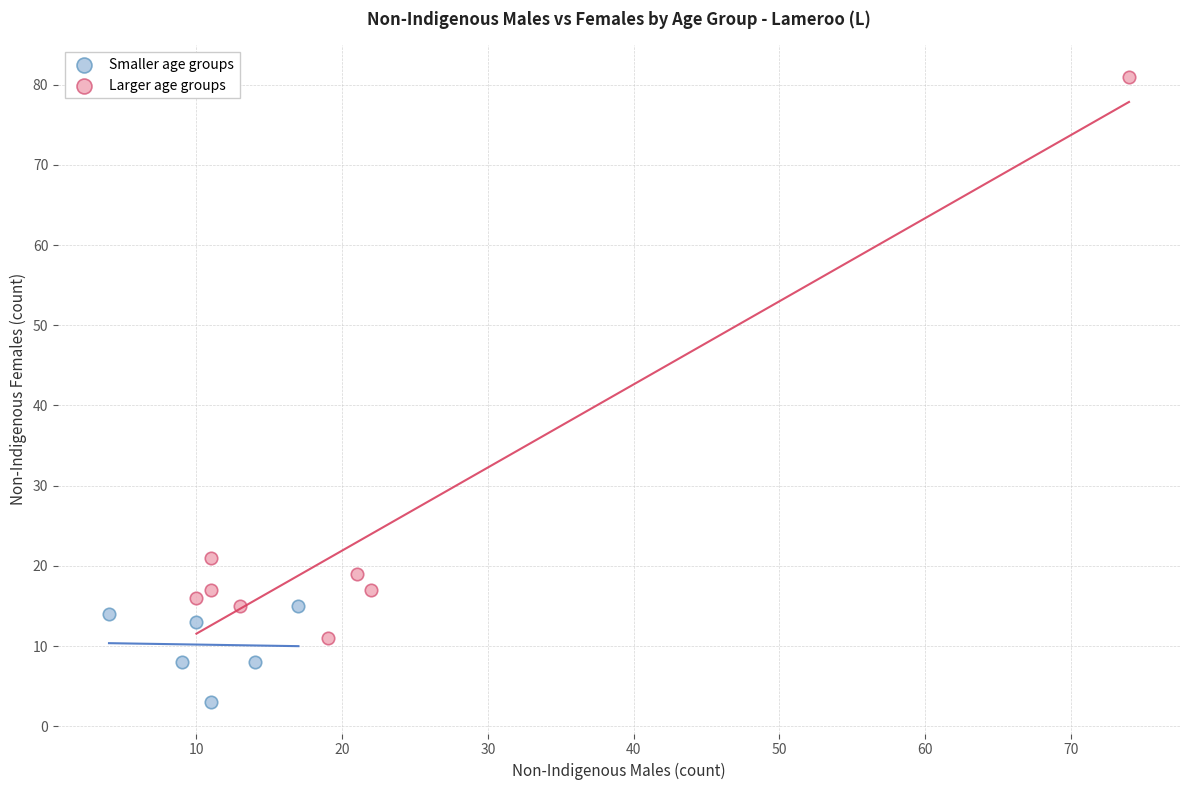

Which series contains the lowest Y value?

Smaller age groups